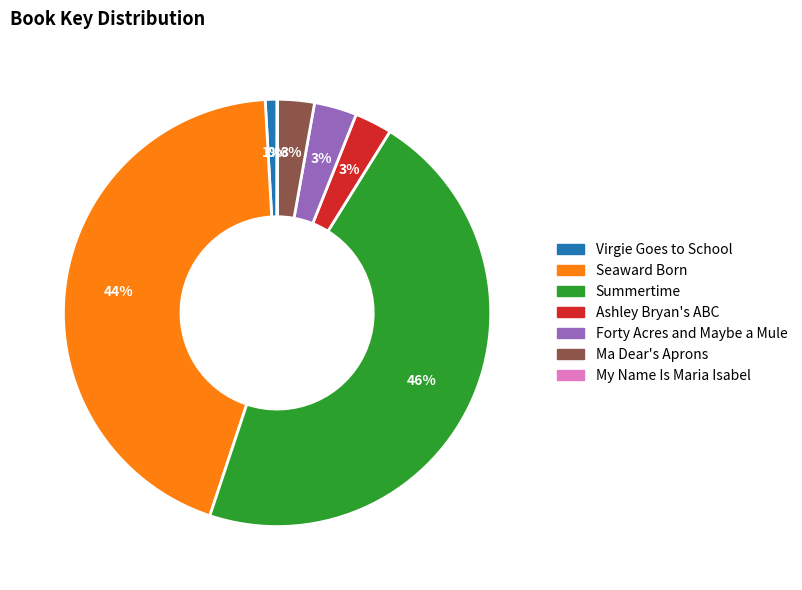

To the nearest percent, what is the average slice percentage?

14%